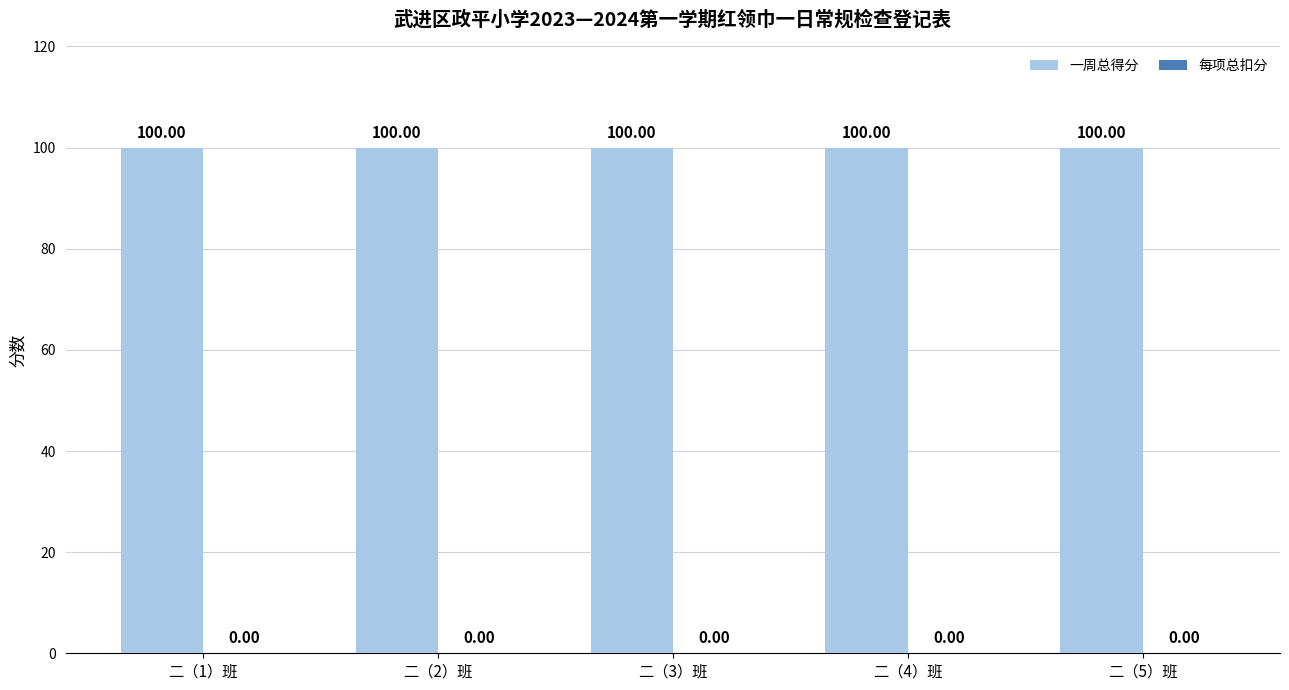

At which category is the sum across all series the highest?

二（1）班